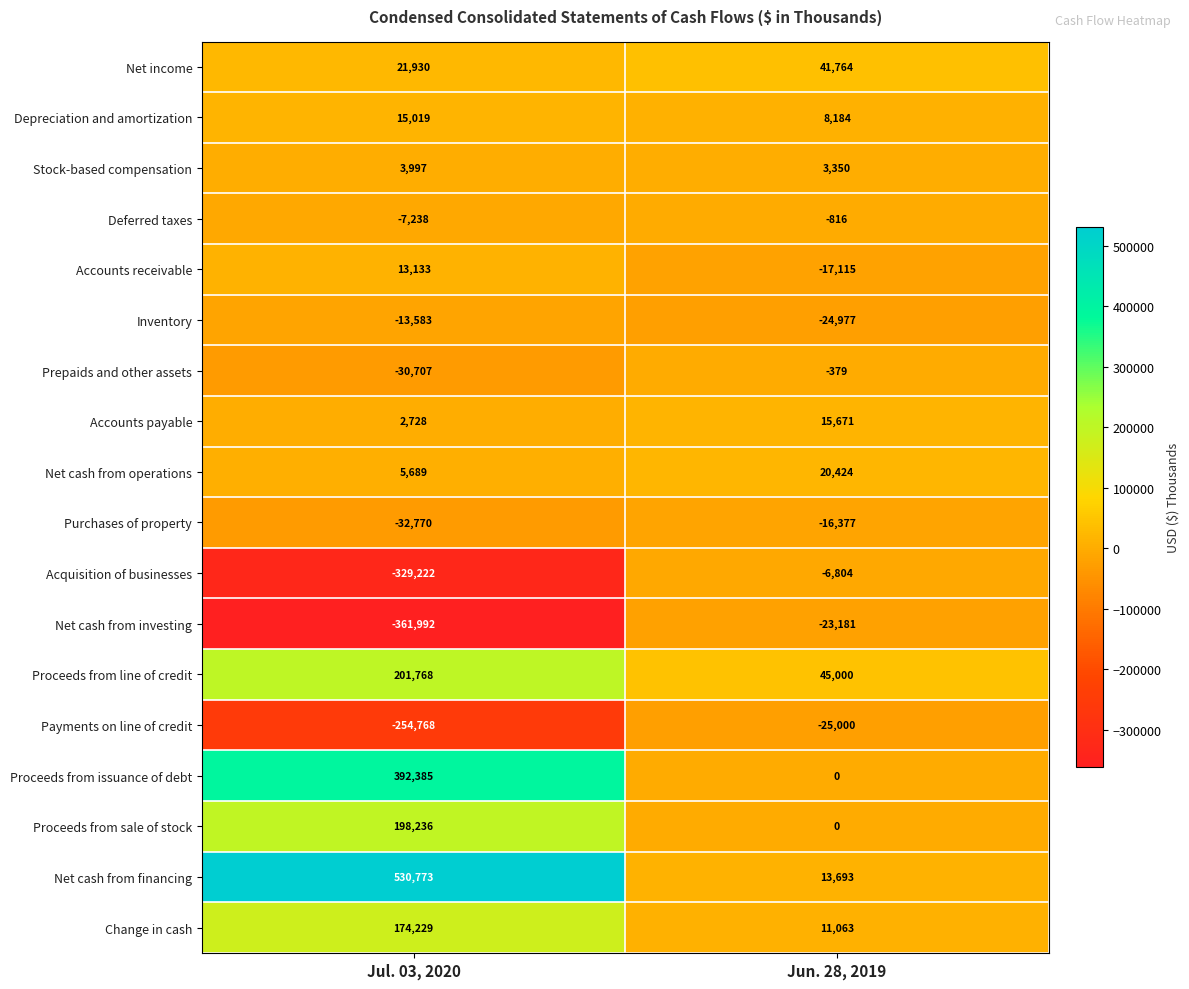

List the labels in order of Acquisition of businesses value, largest first.

Jun. 28, 2019, Jul. 03, 2020